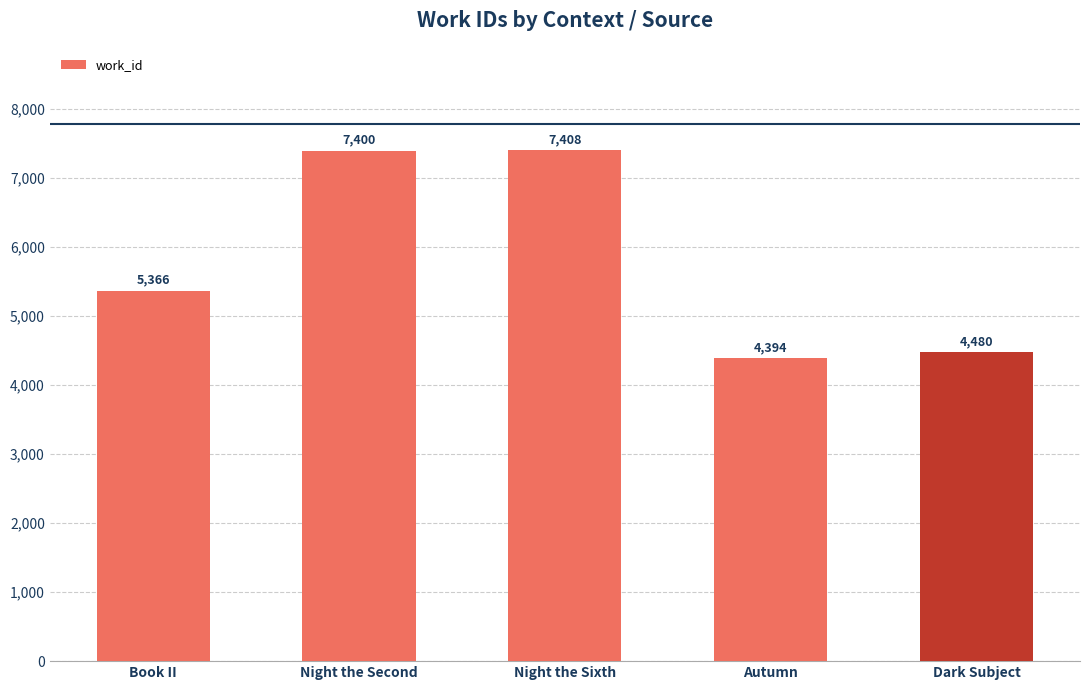

List the labels in order of value, smallest first.

Autumn, Dark Subject, Book II, Night the Second, Night the Sixth